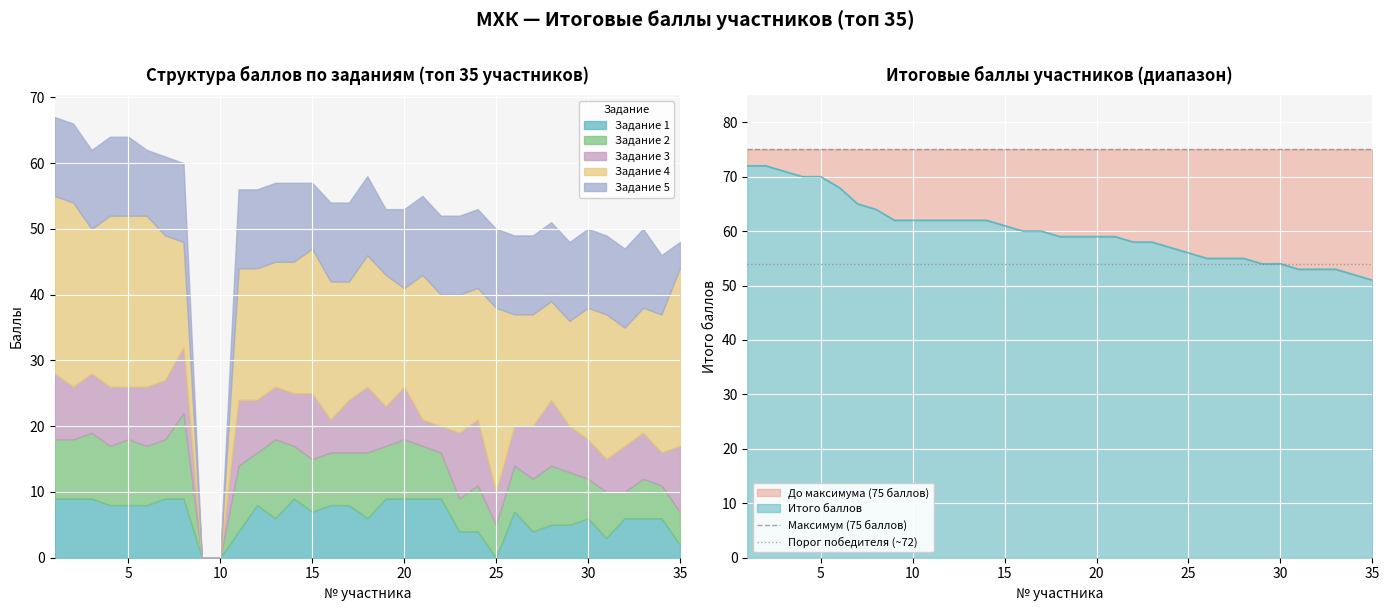

What is the minimum value for Итого баллов?

51